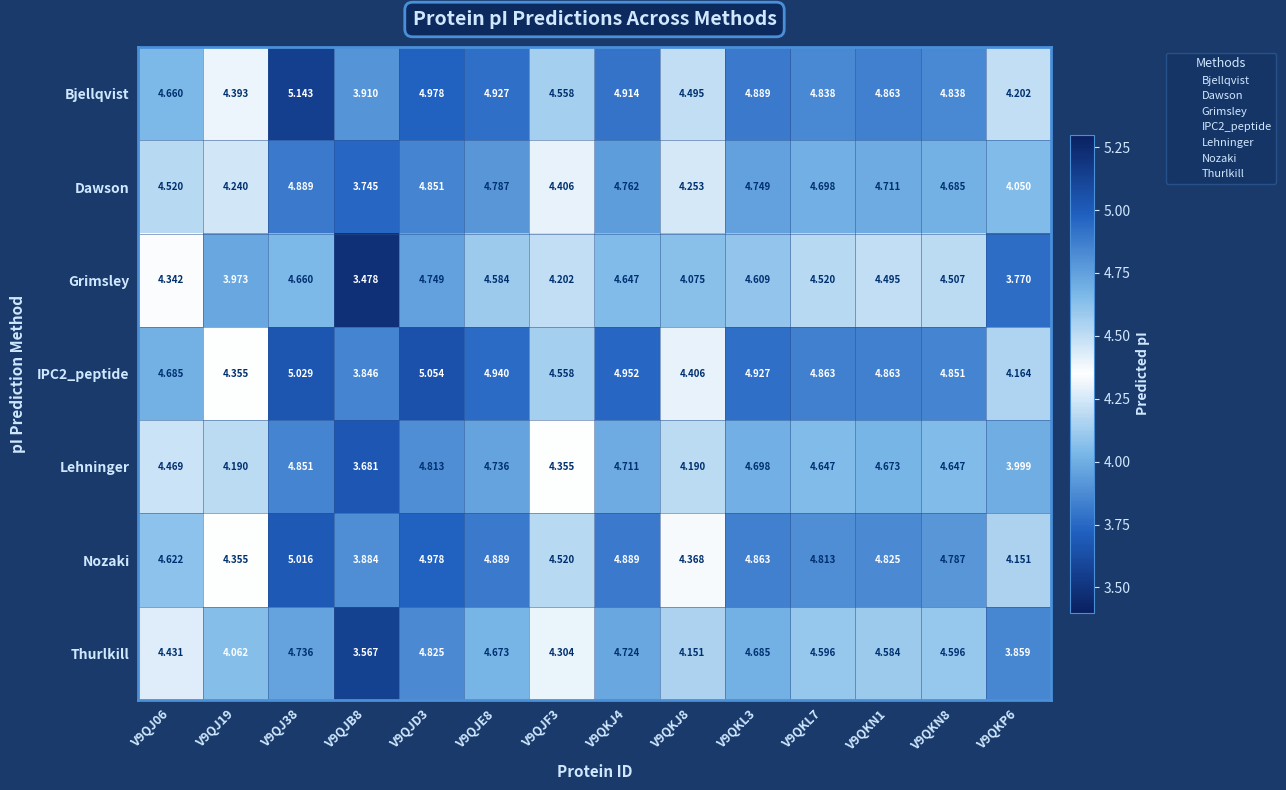

Which series changed the most between V9QJD3 and V9QKN8?

Grimsley